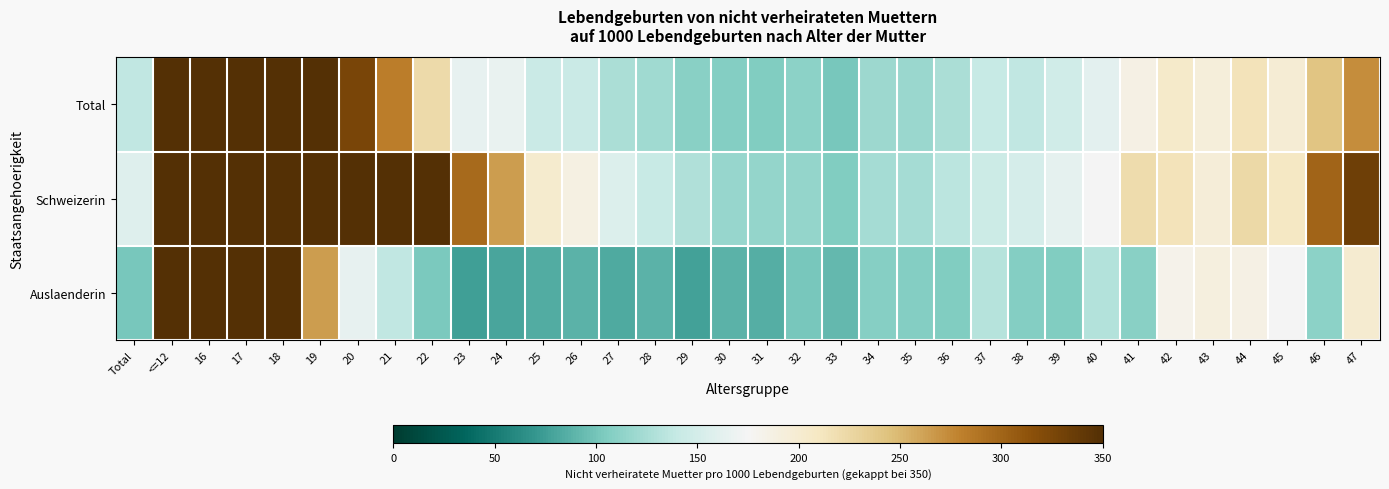

Rank the series by their maximum value, from highest to lowest.

Total, Schweizerin, Auslaenderin